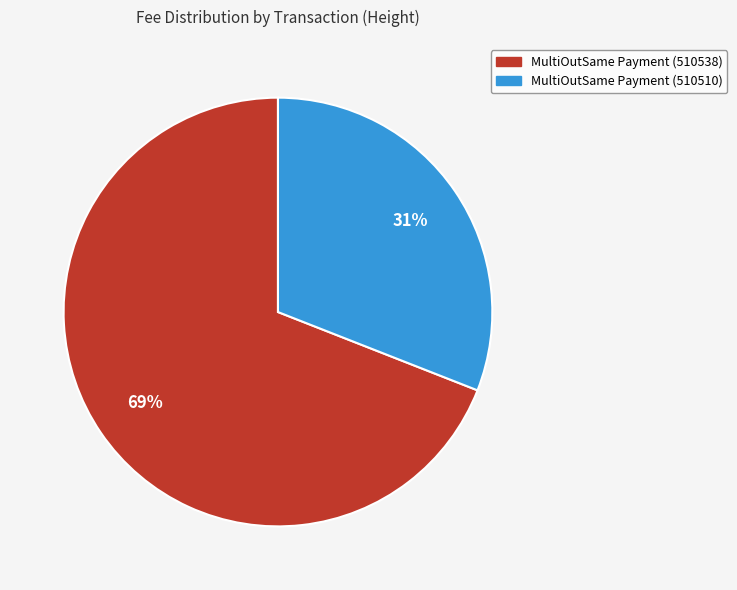

The MultiOutSame Payment (510510) slice represents 31% of the pie. True or false?

True